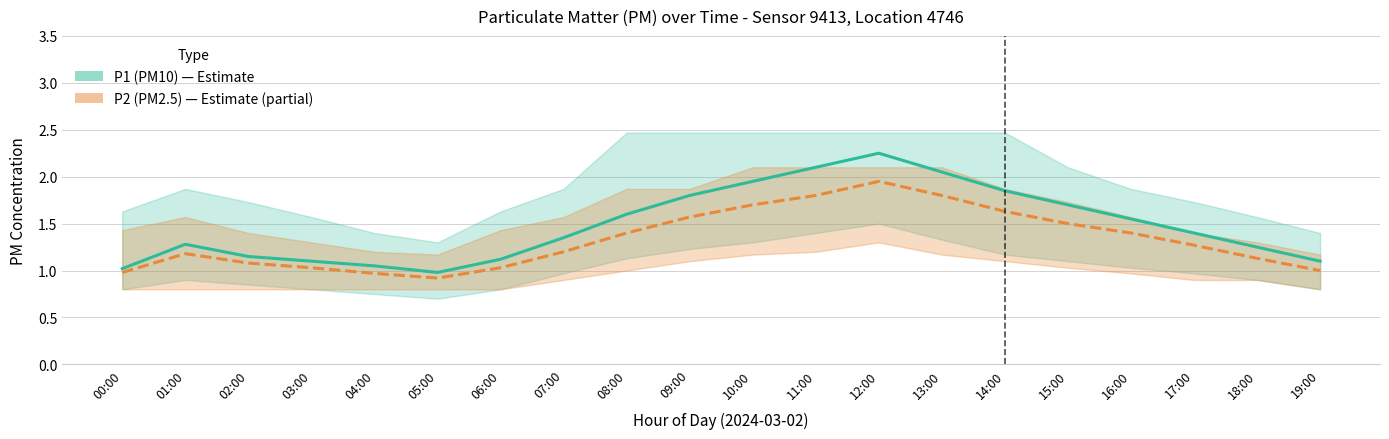

What is the sum of the P1 (PM10) values at 16:00 and 03:00?

2.7